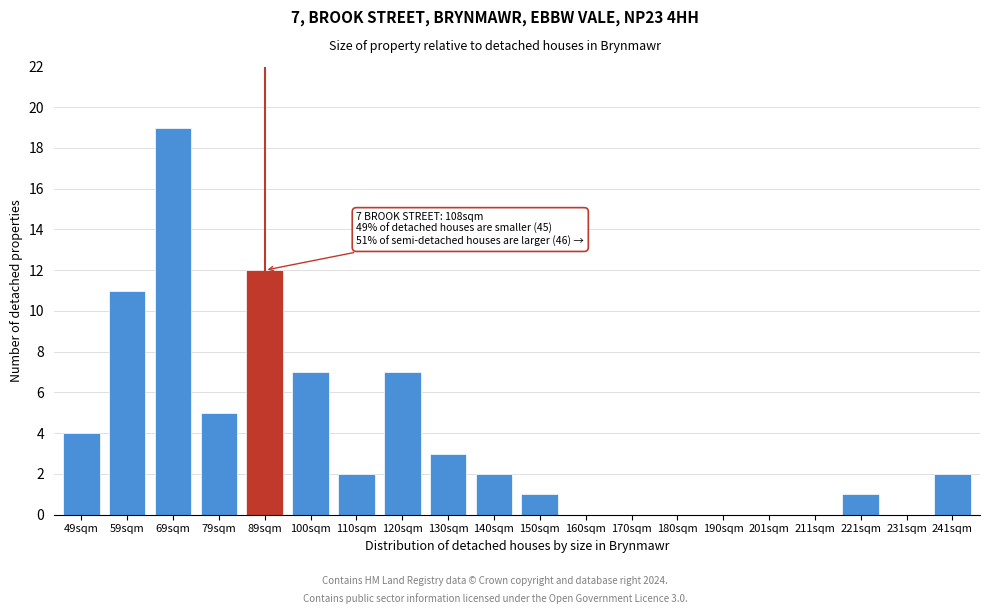

Reading right to left, extract all data points from this chart.

241sqm=2	231sqm=0	221sqm=1	211sqm=0	201sqm=0	190sqm=0	180sqm=0	170sqm=0	160sqm=0	150sqm=1	140sqm=2	130sqm=3	120sqm=7	110sqm=2	100sqm=7	89sqm=12	79sqm=5	69sqm=19	59sqm=11	49sqm=4